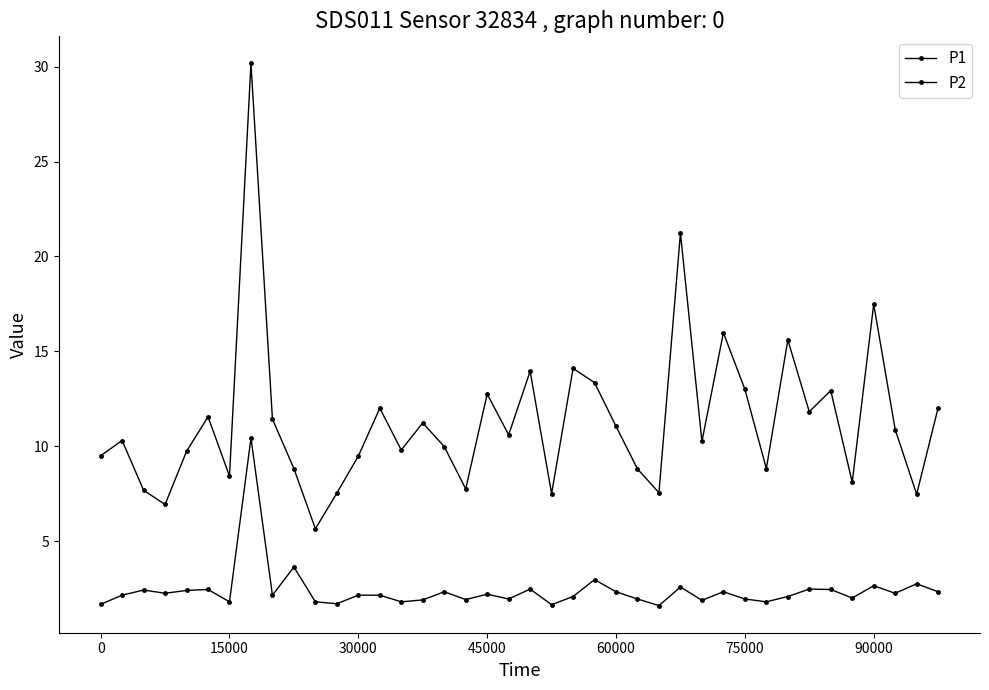

Which series has the largest total across all categories?

P1